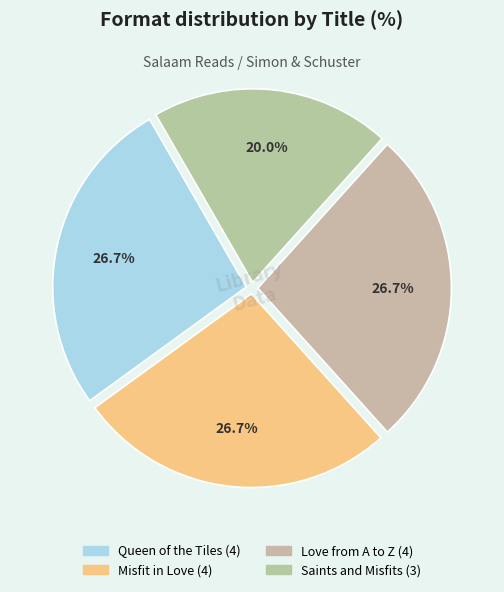

To the nearest percent, what percentage of the pie is Saints and Misfits?

20%